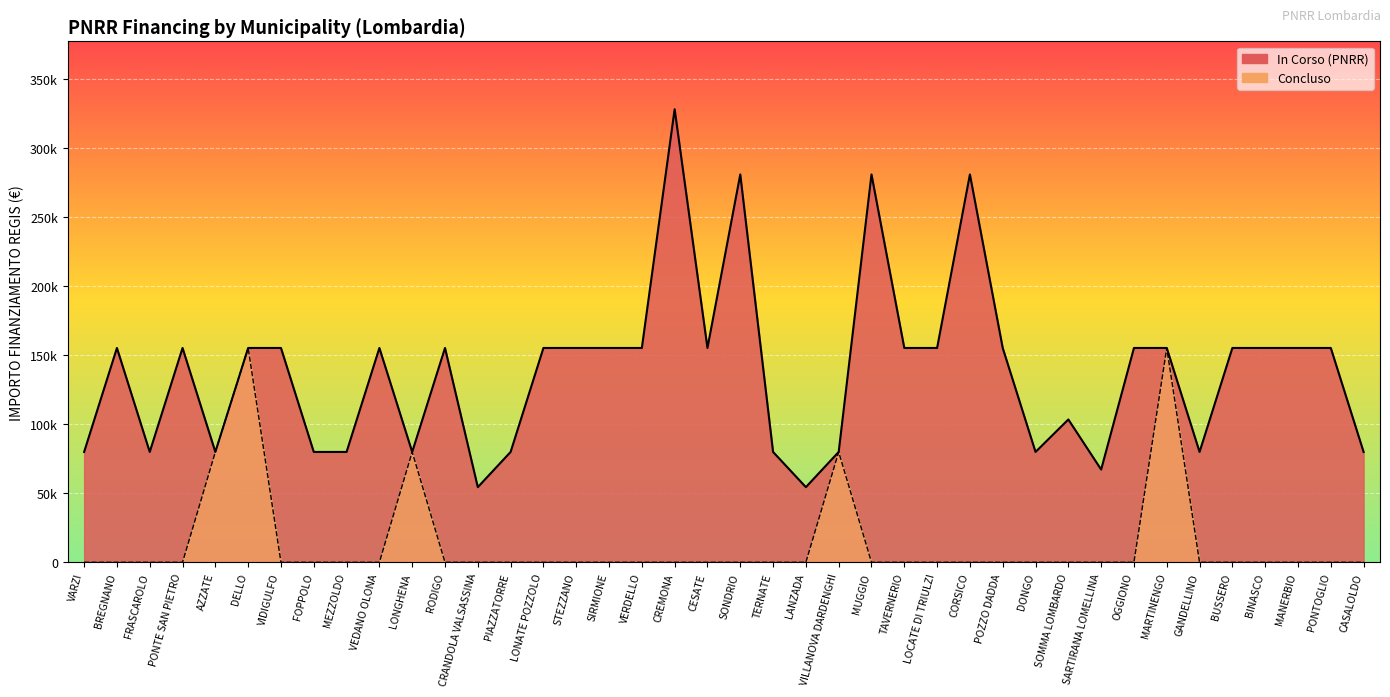

Which series has the largest total across all categories?

PNRR